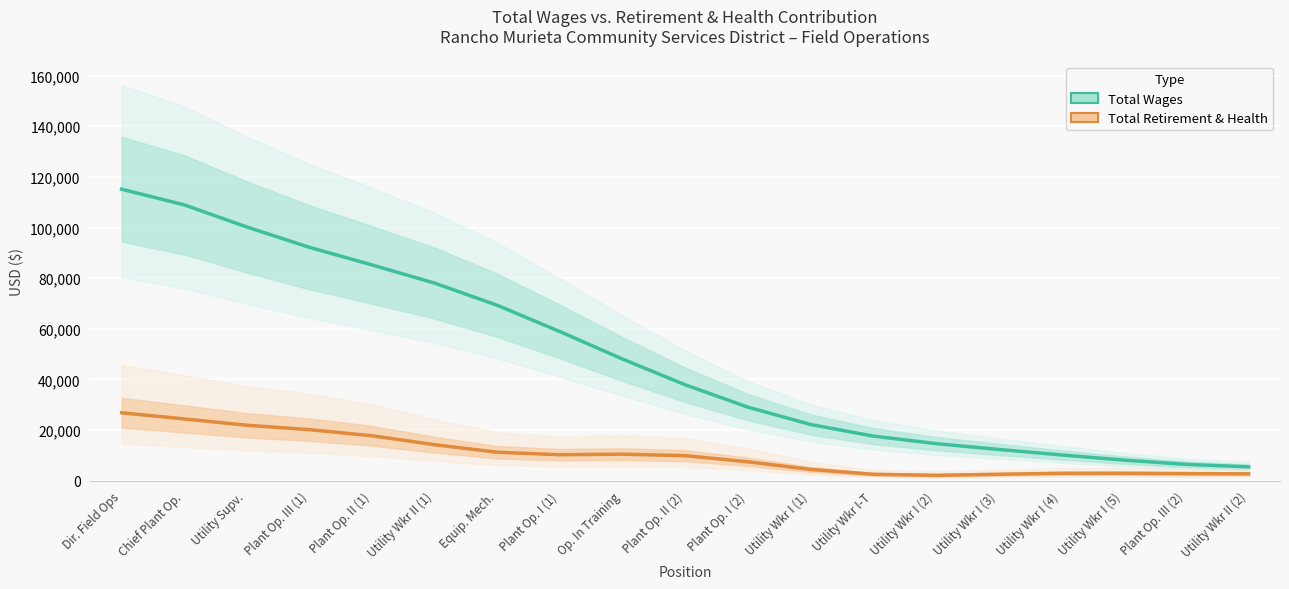

Where is the first local minimum for Total Retirement & Health?

Plant Op. I (1)